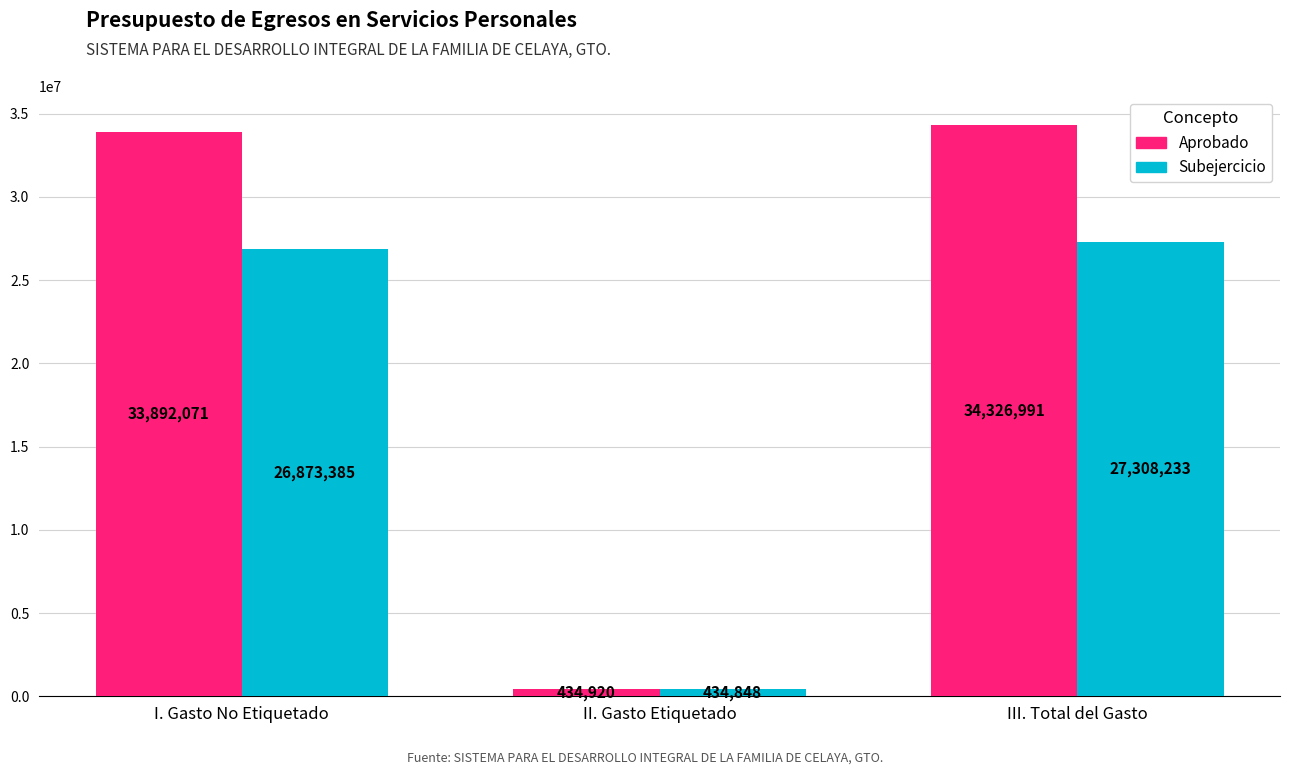

Which label corresponds to the smallest value in the chart?

II. Gasto Etiquetado